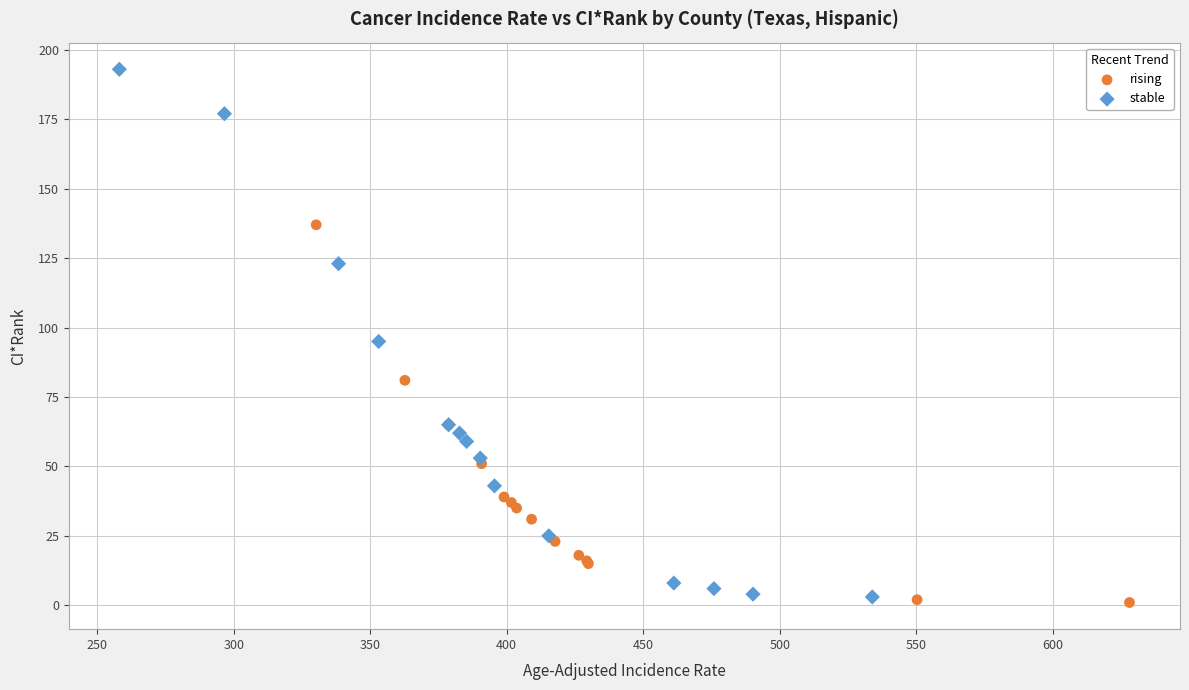

Which series has the widest spread of Y values?

stable